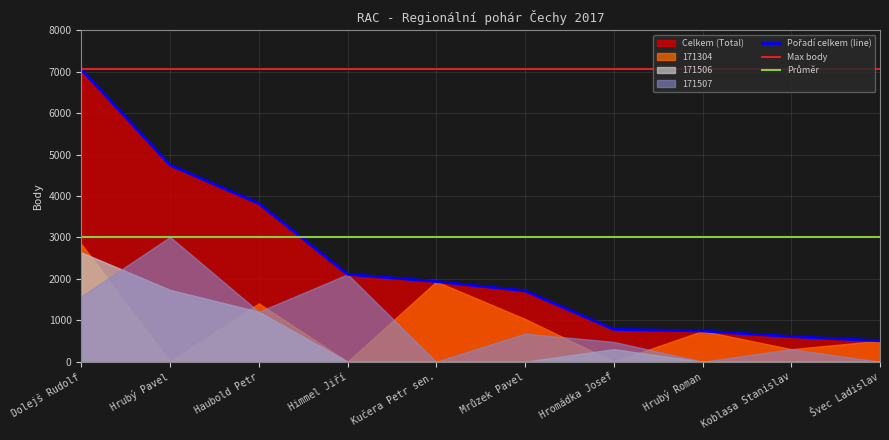

Which series has the widest spread of values?

Celkem